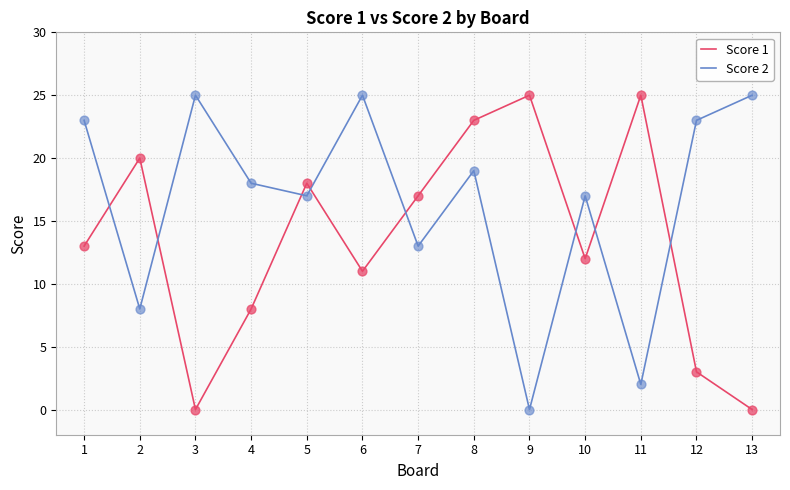

At how many categories does at least one series exceed 24?

5